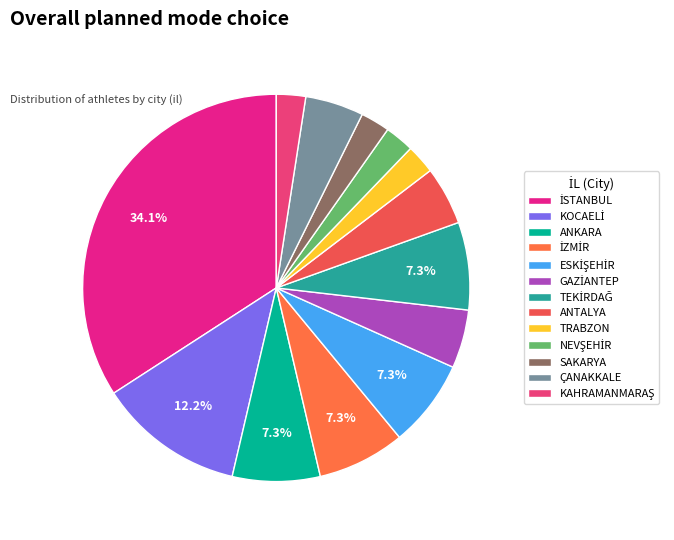

To the nearest percent, what portion does TRABZON represent?

2%